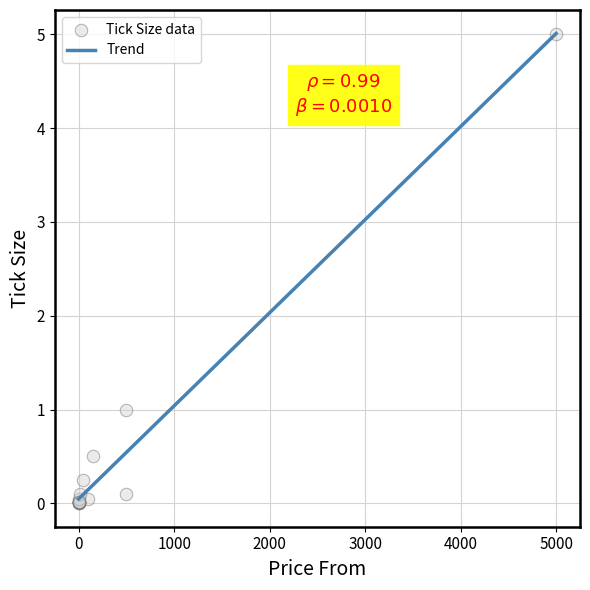

What Y value in the scatter plot is closest to 2?

1.0